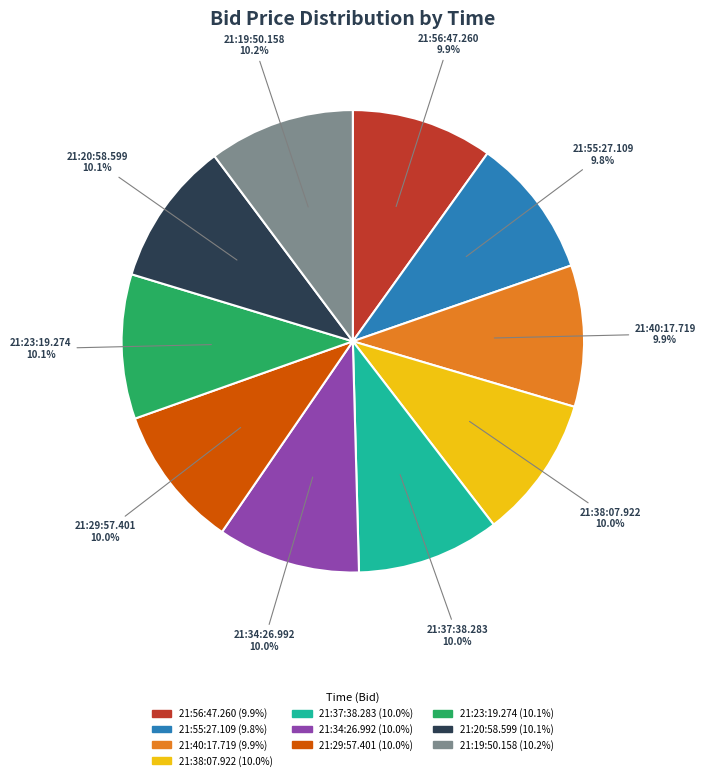

Does 21:20:58.599 account for over 50% of the chart?

No